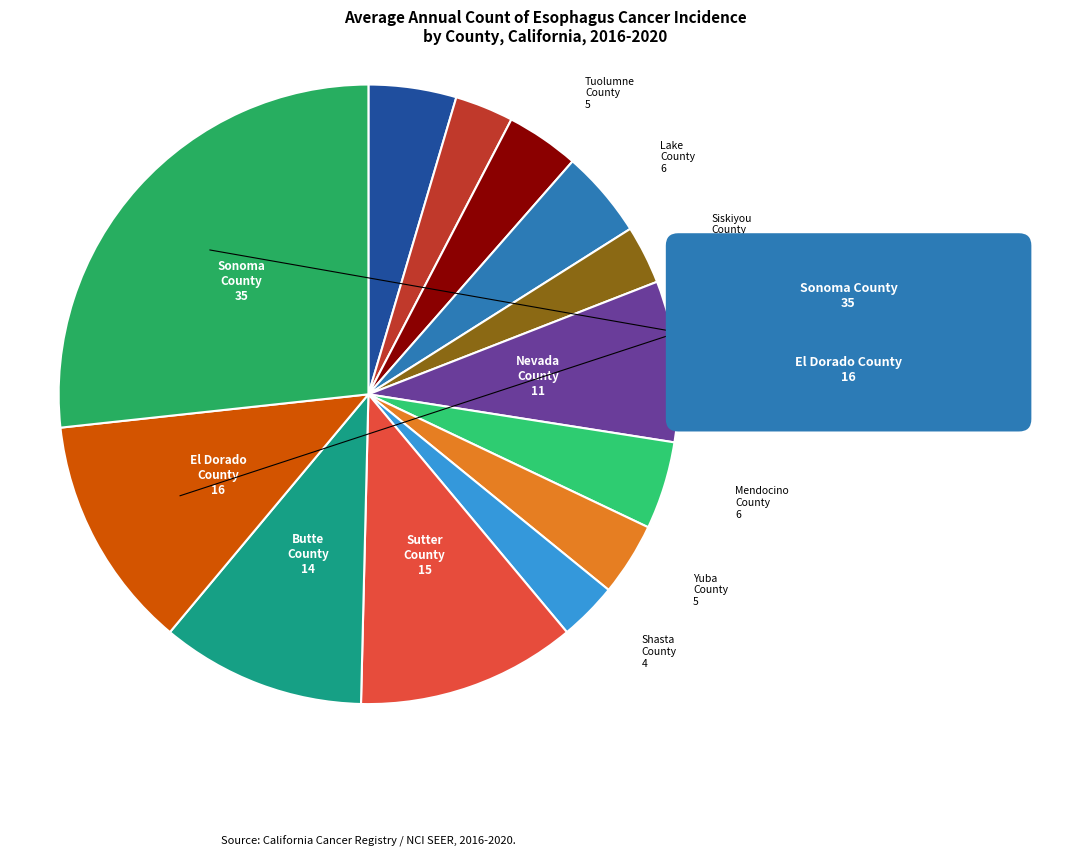

How many segments does this pie chart have?

13